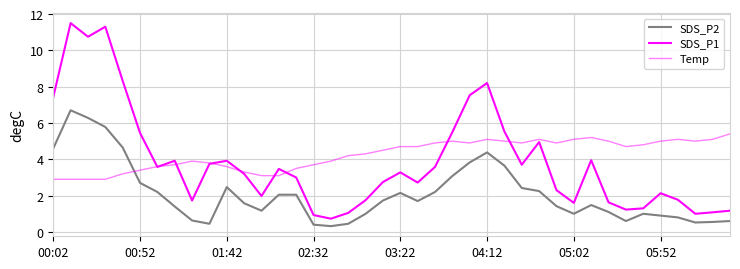

How many lines are shown in the chart?

3